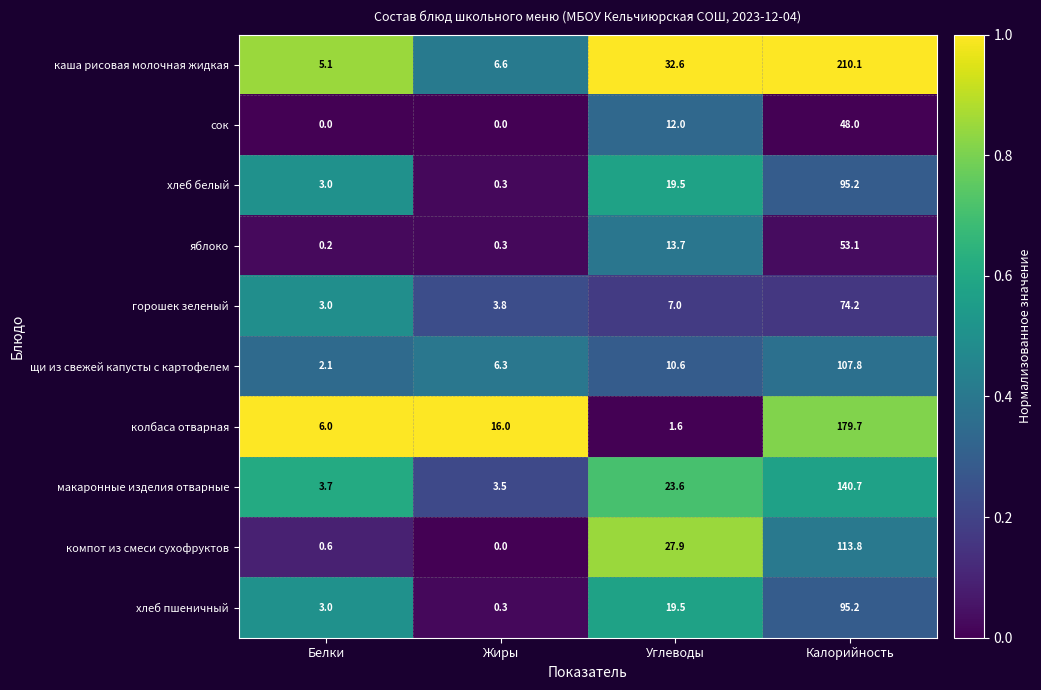

What is the difference between the highest and lowest values at Белки?

6.0